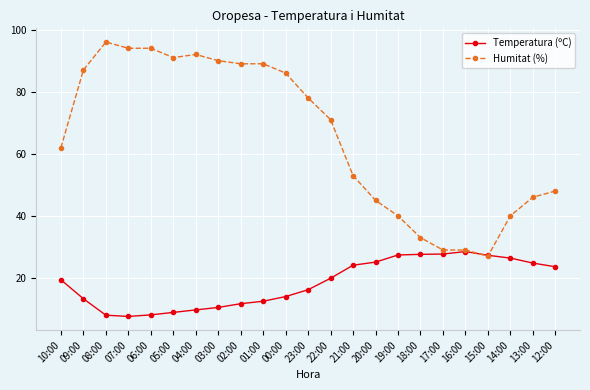

What is the value of the Temperatura (ºC) point at the 11th from the left?

14.0